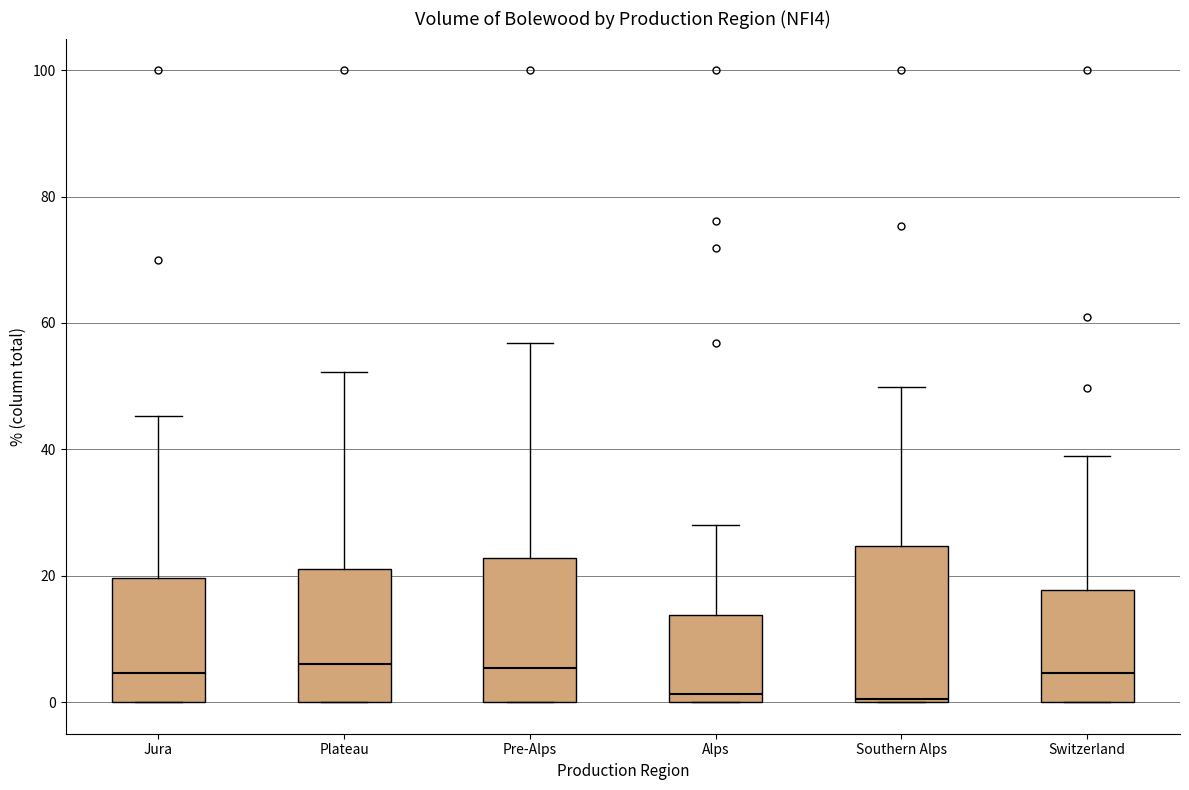

Where does the upper whisker of the box for Plateau end on the y-axis? The values are not printed on the chart, so give them approximately, as read against the axis.

52